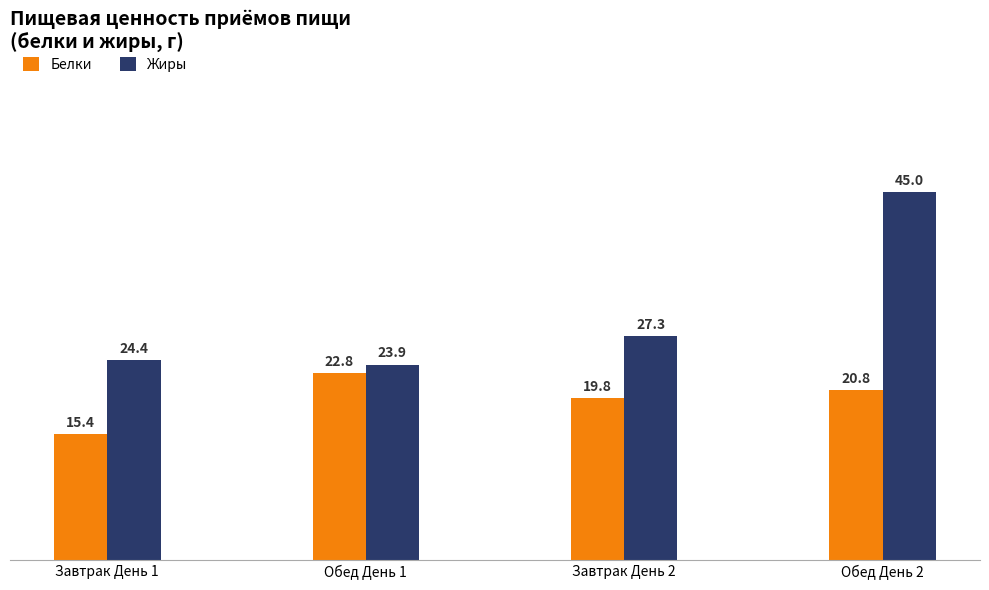

Where is Жиры nearest to the value 34?

Завтрак День 2